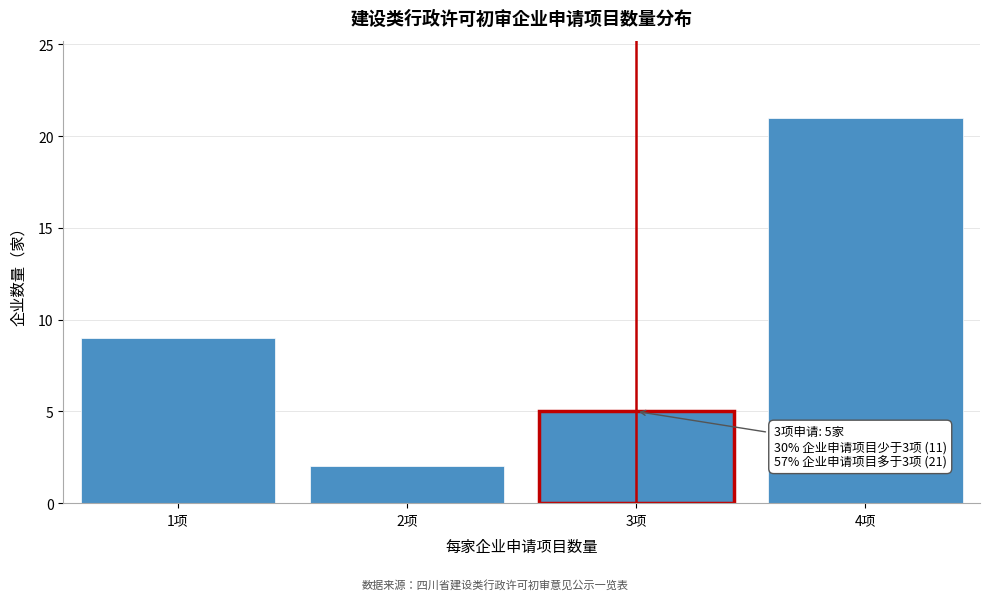

Reading left to right, transcribe all the data shown in this chart.

9	2	5	21